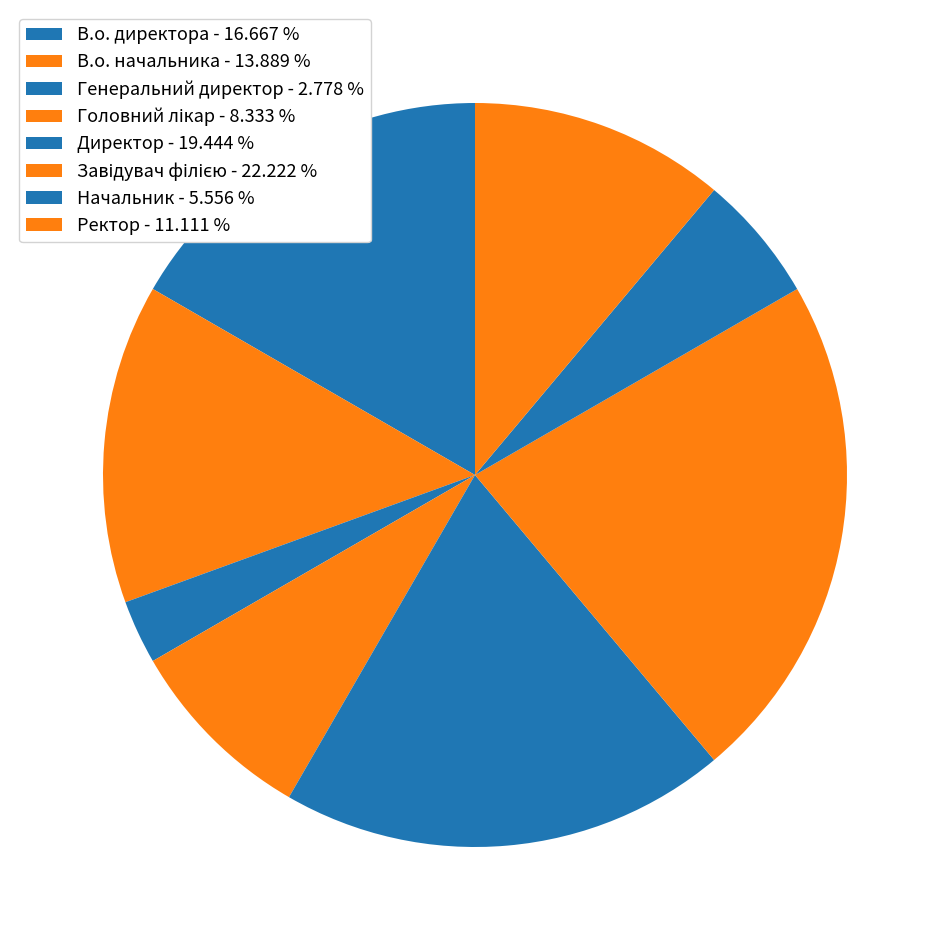

To the nearest percent, what is the combined percentage of В.о. директора and Ректор?

28%